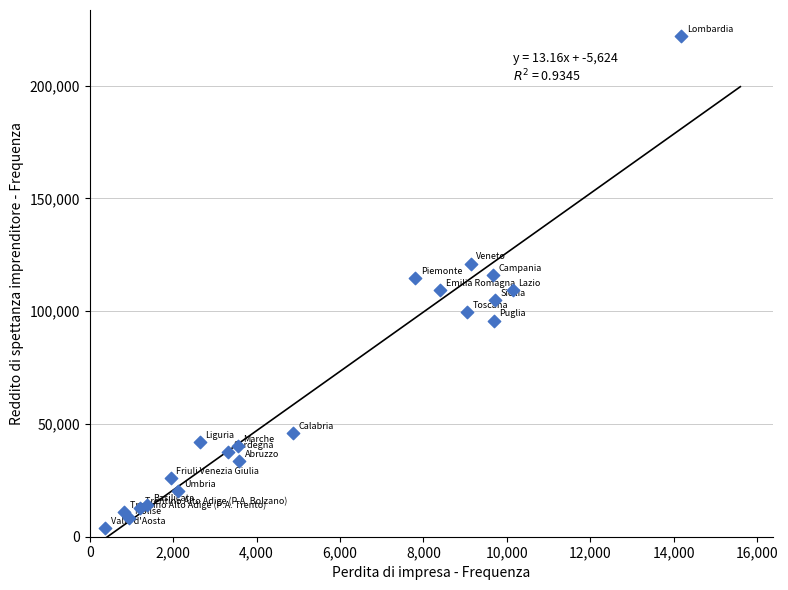

What is the range of Y values (max minus min)?

218317